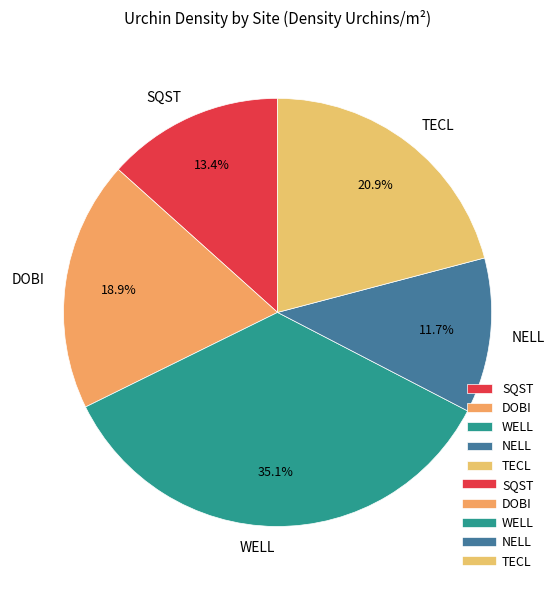

What is the smallest slice in the pie chart?

NELL